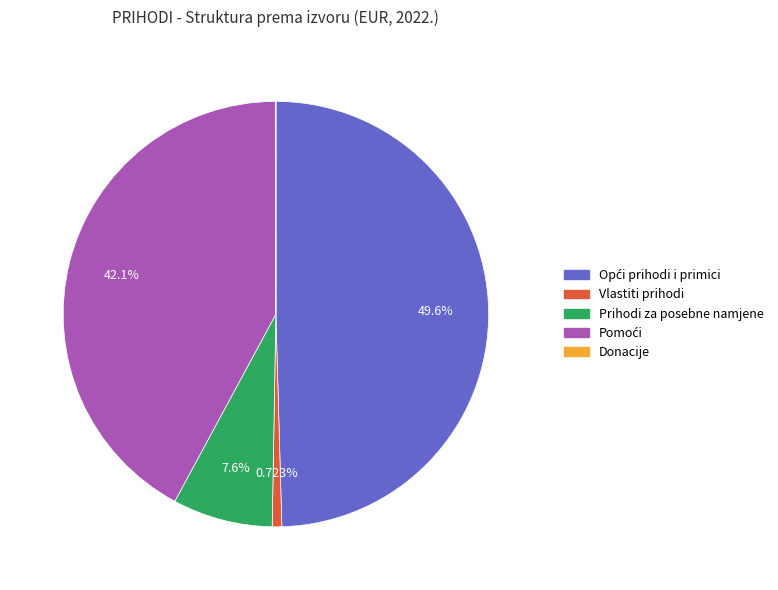

Is there a majority slice in this chart?

No